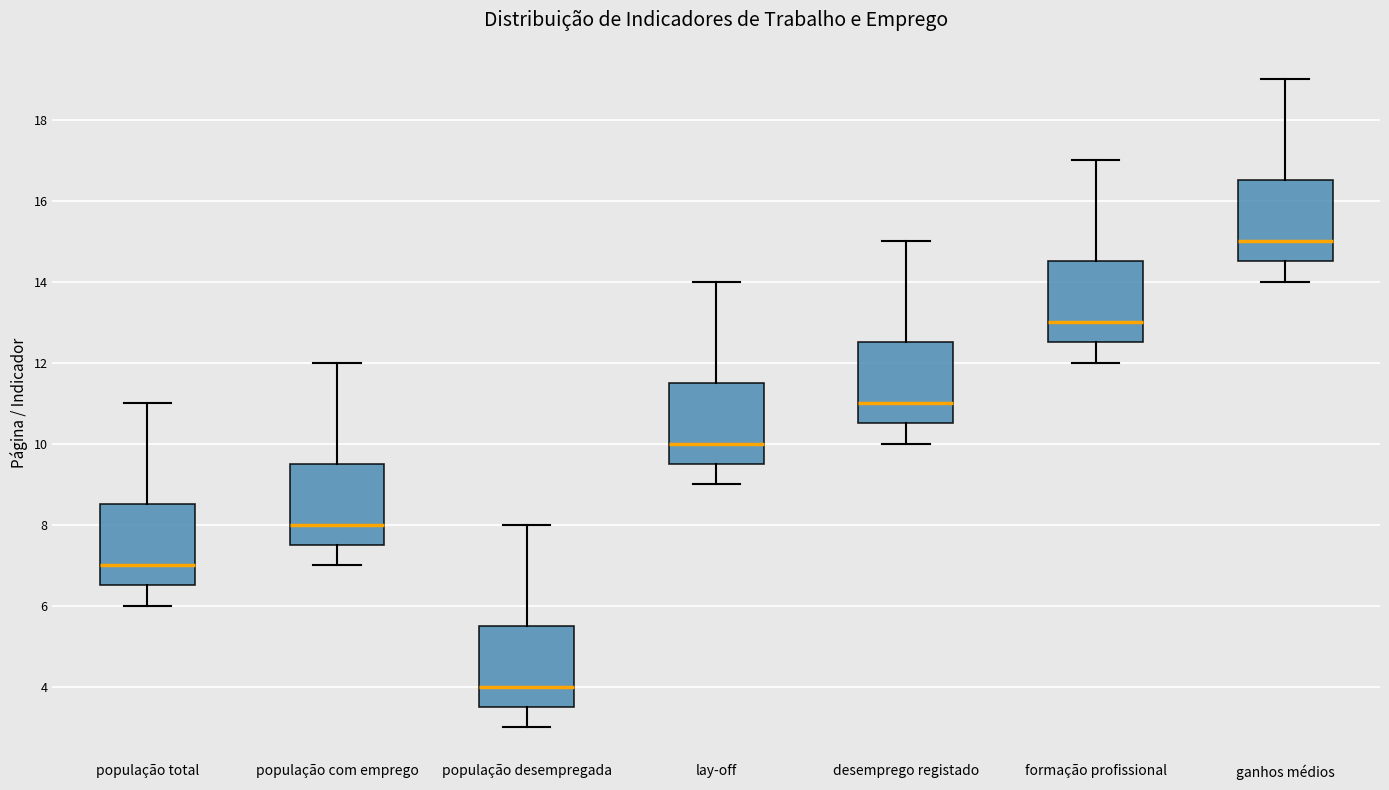

Reading left to right, transcribe this box plot: for each box, give where its median line is, the range the box spans, and where its two whiskers end, as read against the y-axis. The values are not printed on the chart, so give them approximately, as read against the axis.

população total: median 7.0, box 6.6 to 8.6, whiskers 6.0 to 11.0
população com emprego: median 8.0, box 7.6 to 9.6, whiskers 7.0 to 12.0
população desempregada: median 4.0, box 3.6 to 5.6, whiskers 3.0 to 8.0
lay-off: median 10.0, box 9.6 to 11.6, whiskers 9.0 to 14.0
desemprego registado: median 11.0, box 10.6 to 12.6, whiskers 10.0 to 15.0
formação profissional: median 13.0, box 12.6 to 14.6, whiskers 12.0 to 17.0
ganhos médios: median 15.0, box 14.6 to 16.6, whiskers 14.0 to 19.0